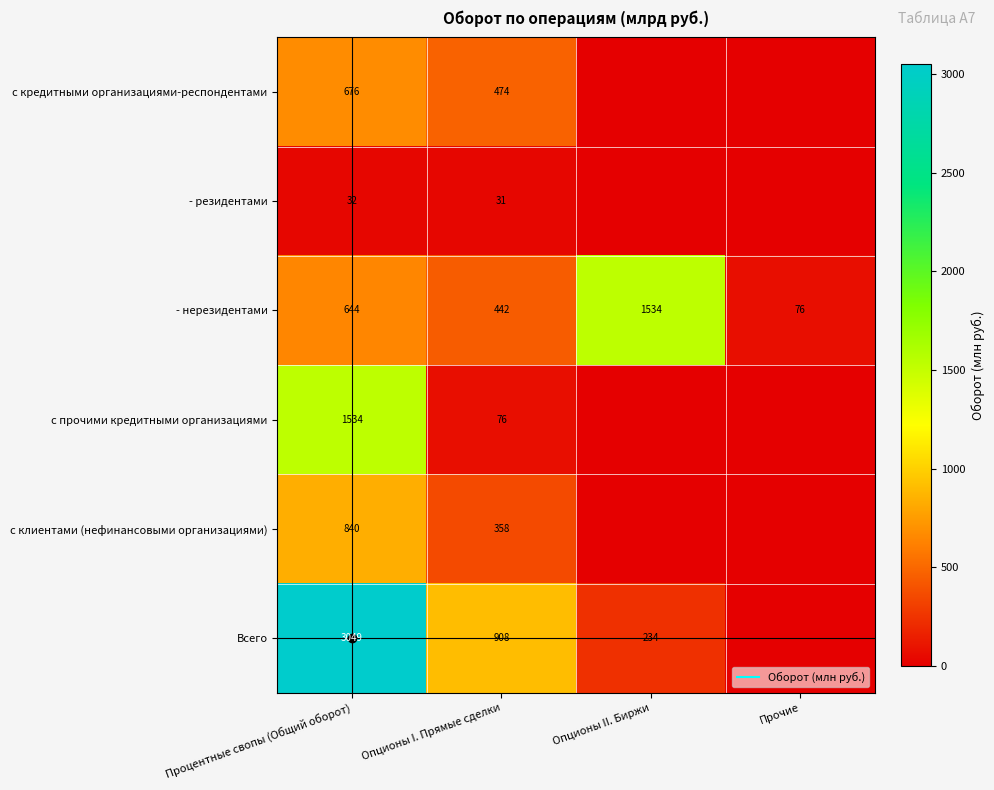

The value of с клиентами (нефинансовыми организациями) at Опционы I. Прямые сделки is 357.9. True or false?

True